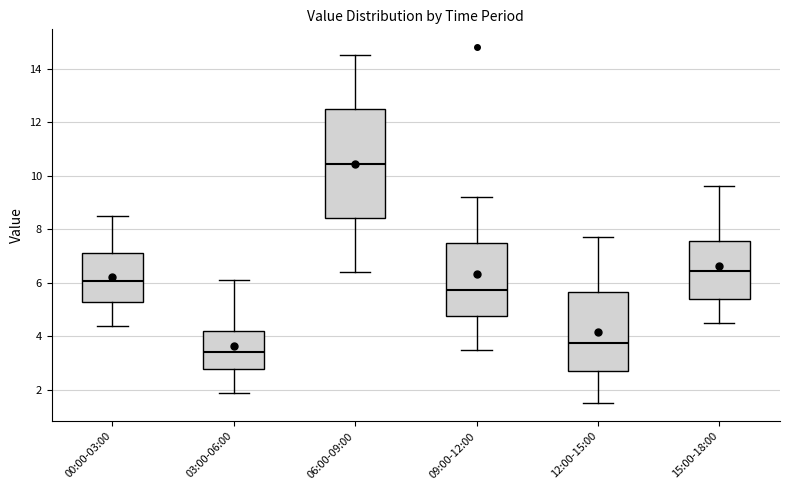

Which box is the tallest, from its lower edge to its upper edge?

06:00-09:00